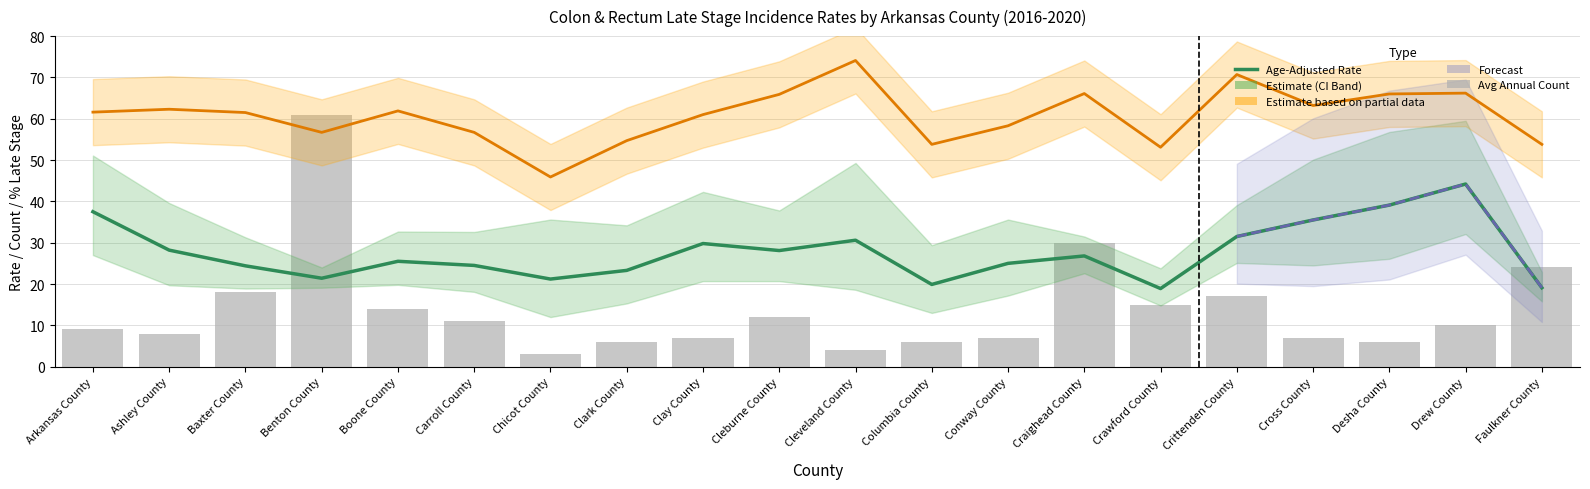

Rank the categories by Percent Late Stage value from highest to lowest.

Cleveland County, Crittenden County, Drew County, Craighead County, Desha County, Cleburne County, Cross County, Ashley County, Boone County, Arkansas County, Baxter County, Clay County, Conway County, Benton County, Carroll County, Clark County, Columbia County, Faulkner County, Crawford County, Chicot County